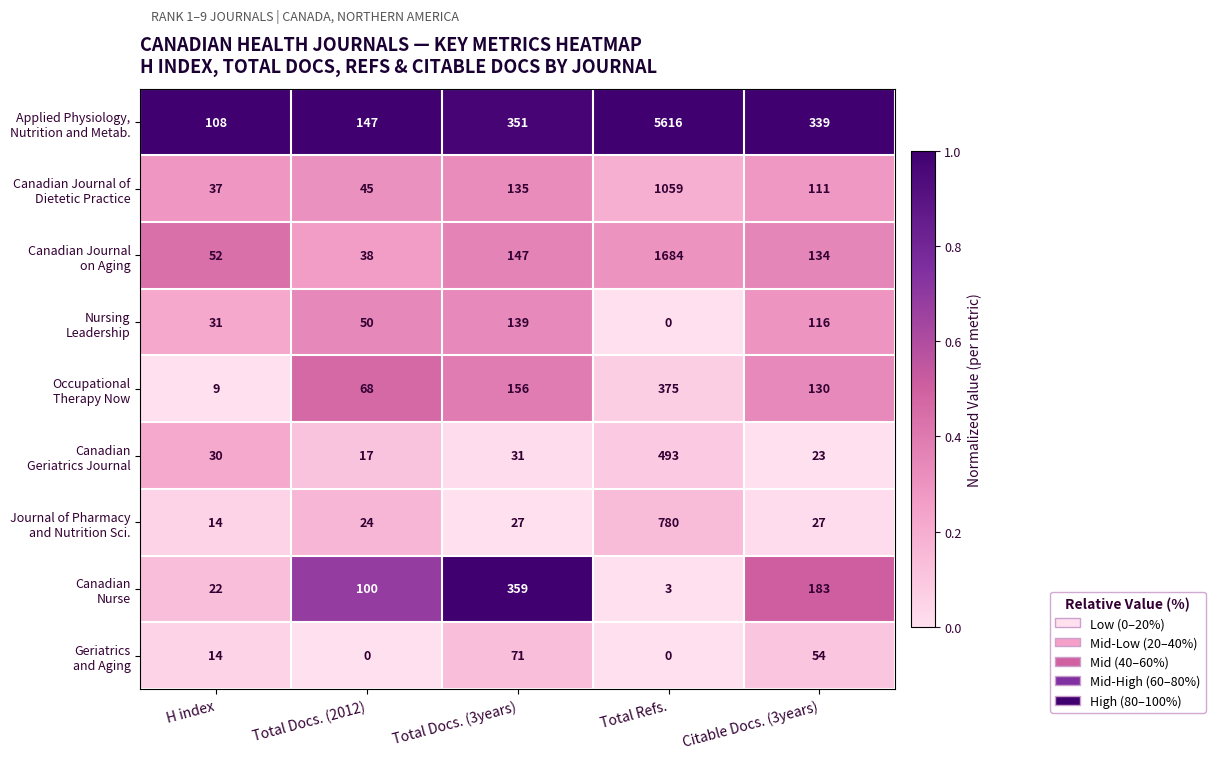

What is the total value across all series at Total Refs.?

10010